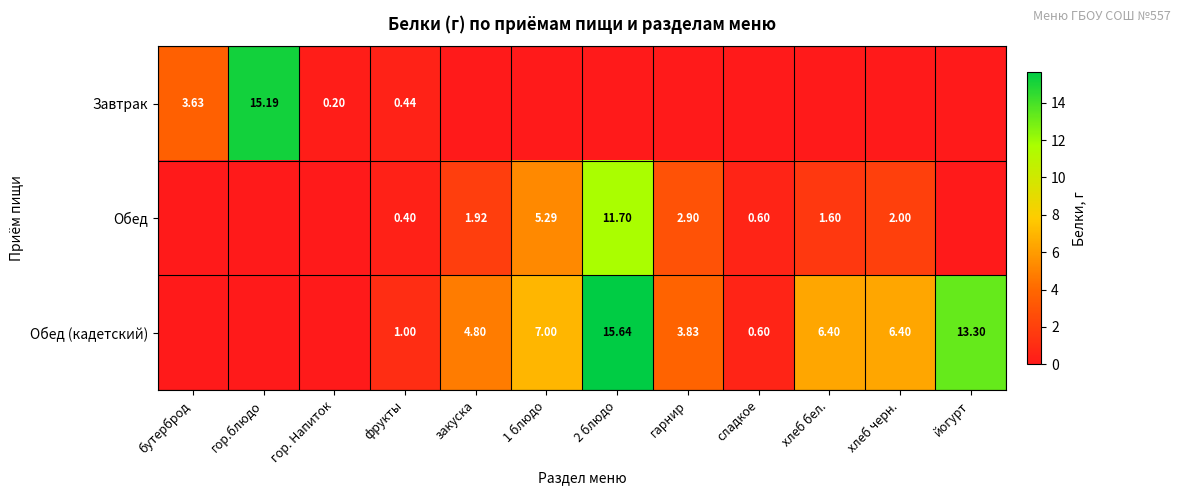

How many categories are shown in the chart?

12